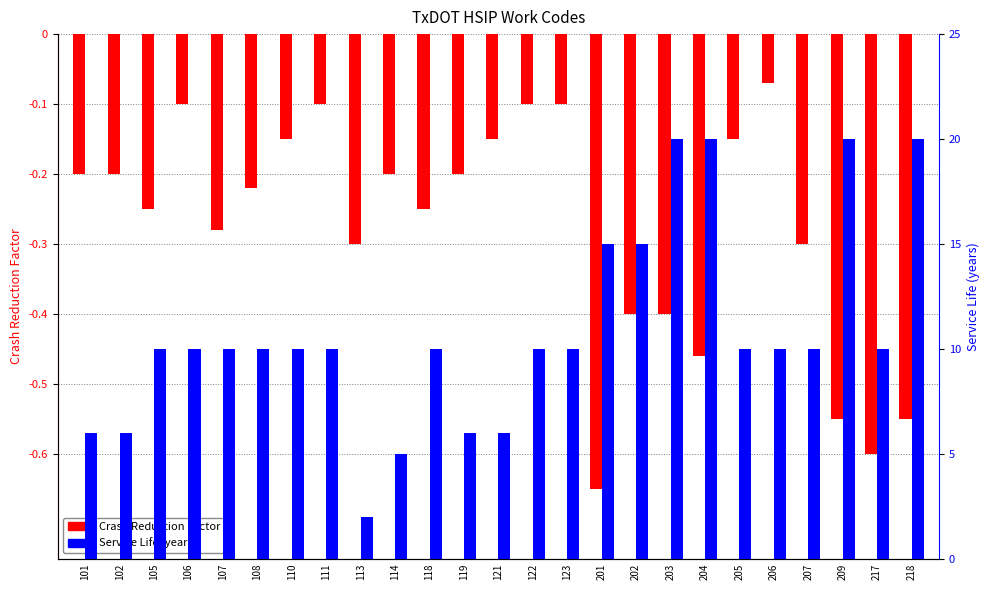

What is the sum of the Service Life (years) values at 106 and 202?

25.0